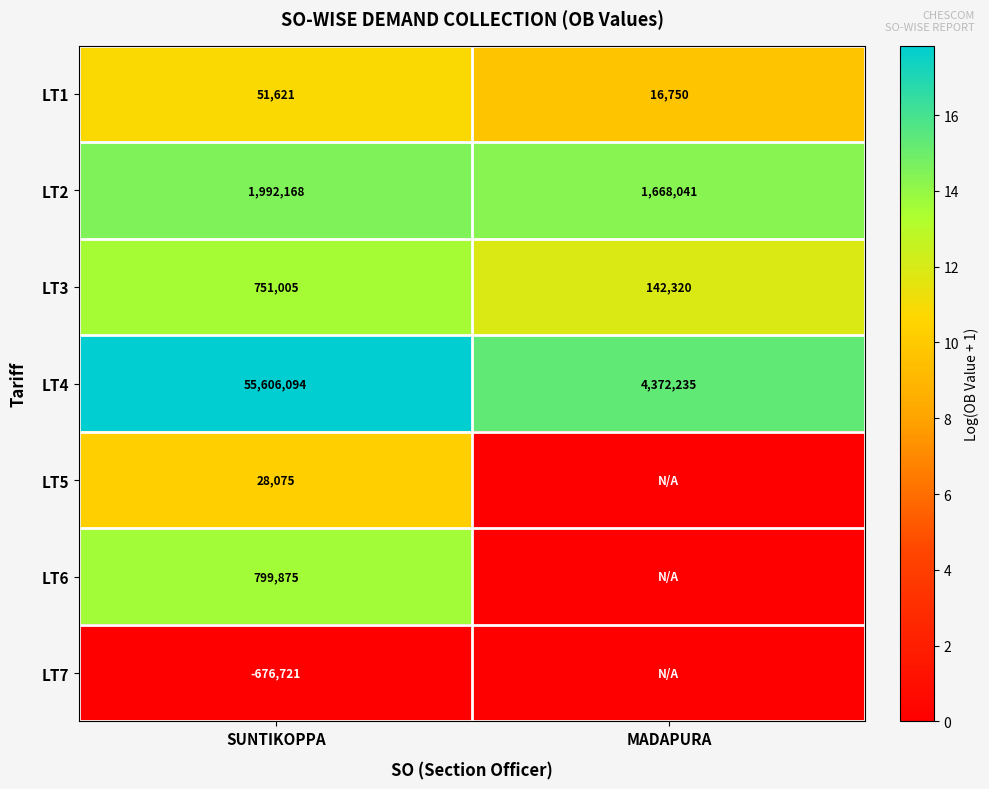

What is the difference between the maximum and minimum values in the LT1 series?

34871